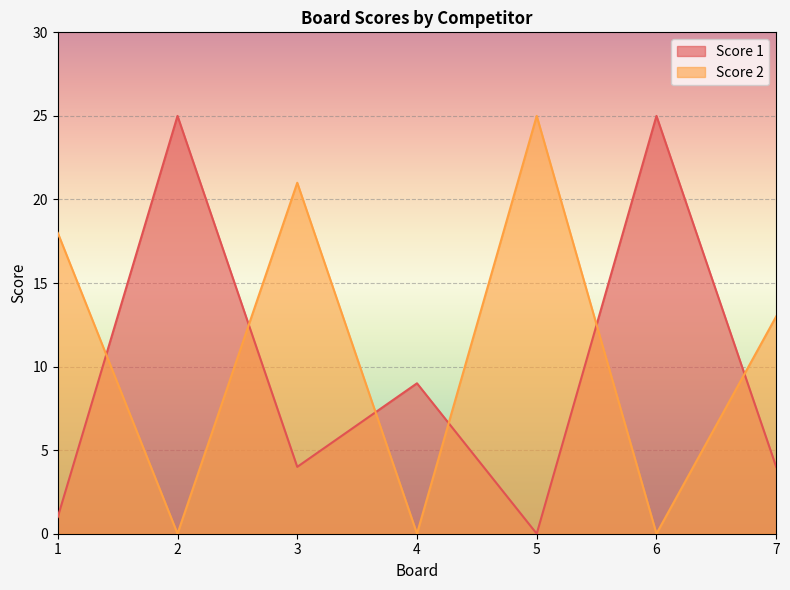

Where do Score 2 and Score 1 first cross each other?

1 and 2